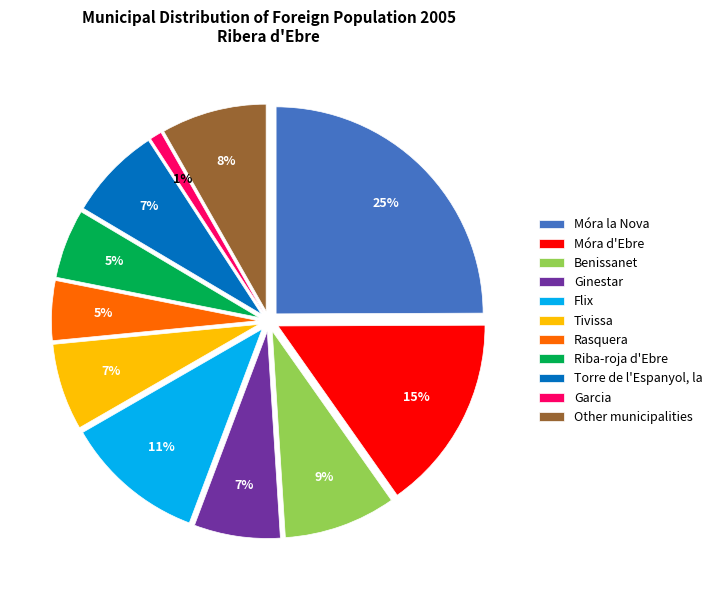

Combined, what portion of the pie is Tivissa and Garcia?

7.7%